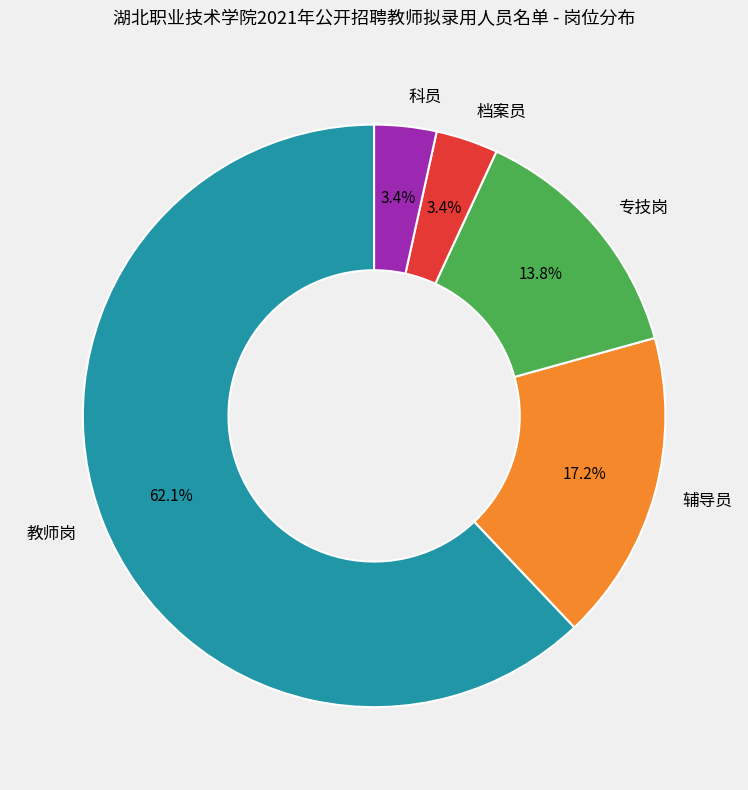

Which slice is the largest?

教师岗